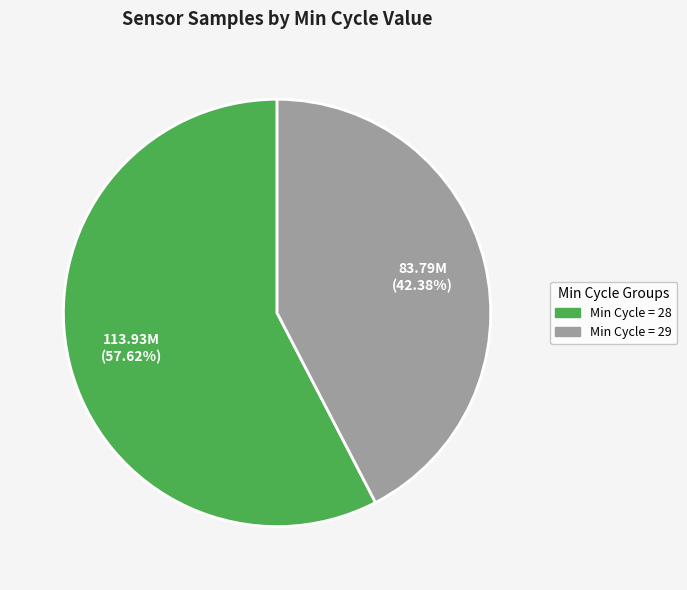

Is there a majority slice in this chart?

Yes